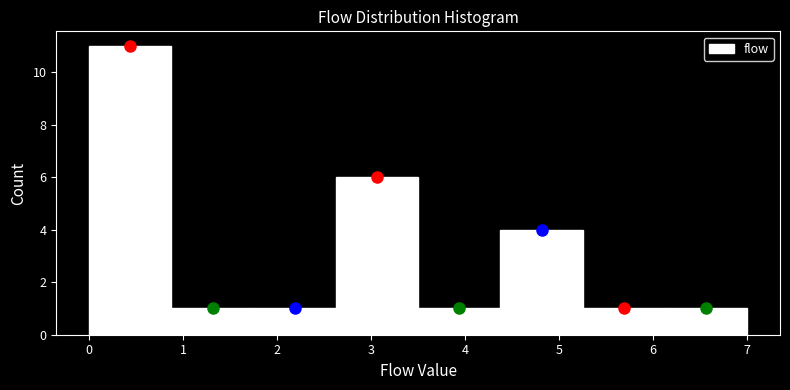

What is the height of the bar covering 0.0 to 0.9 on the x-axis? Neither the bar edges nor the heights are printed on the chart, so give them approximately, as read against the axes.

11